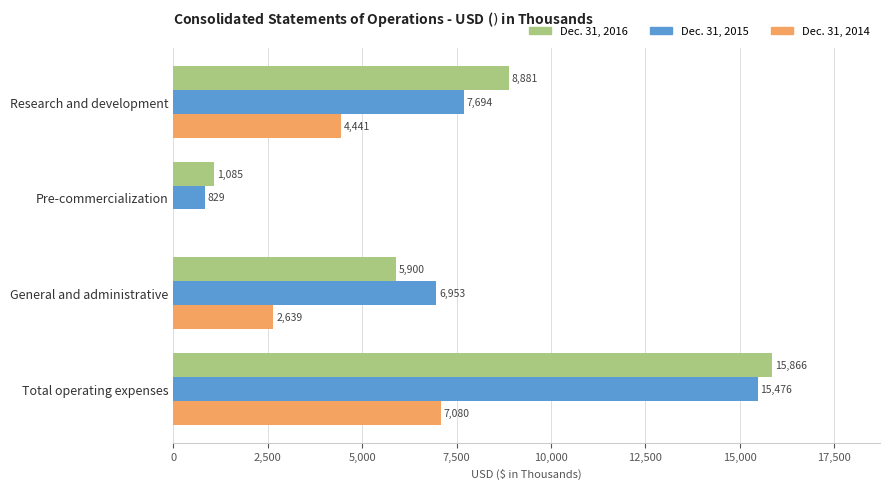

At which category is the sum across all series the highest?

Total operating expenses